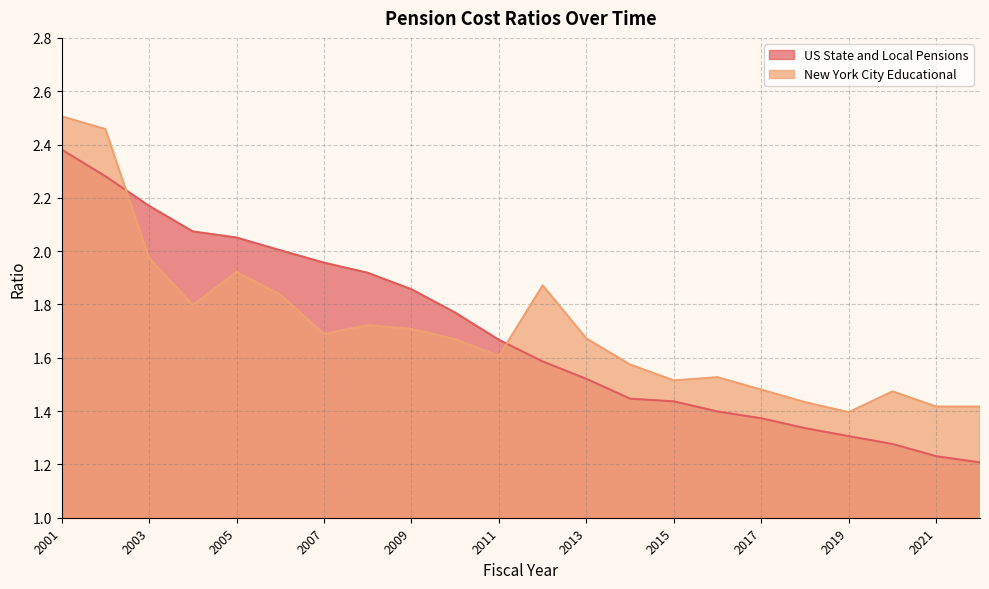

How many interior local valleys does the New York City Educational series have?

5